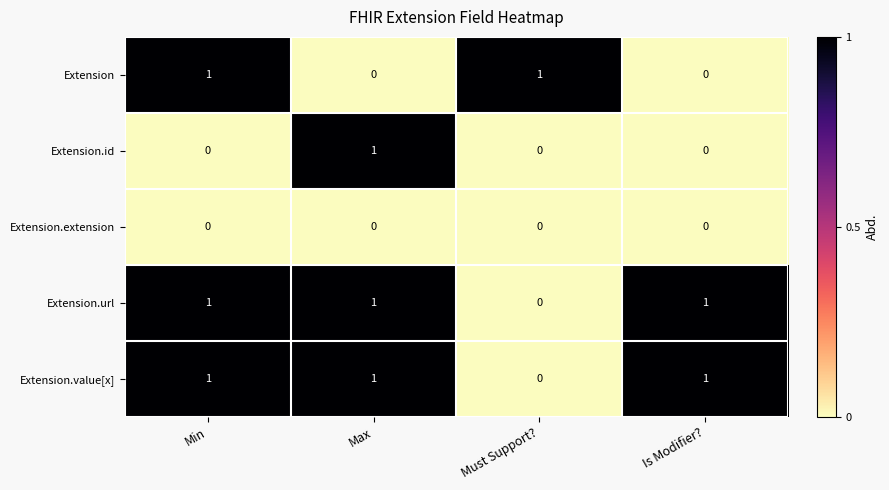

True or false: Extension.extension has a value of 0 at Min.

True